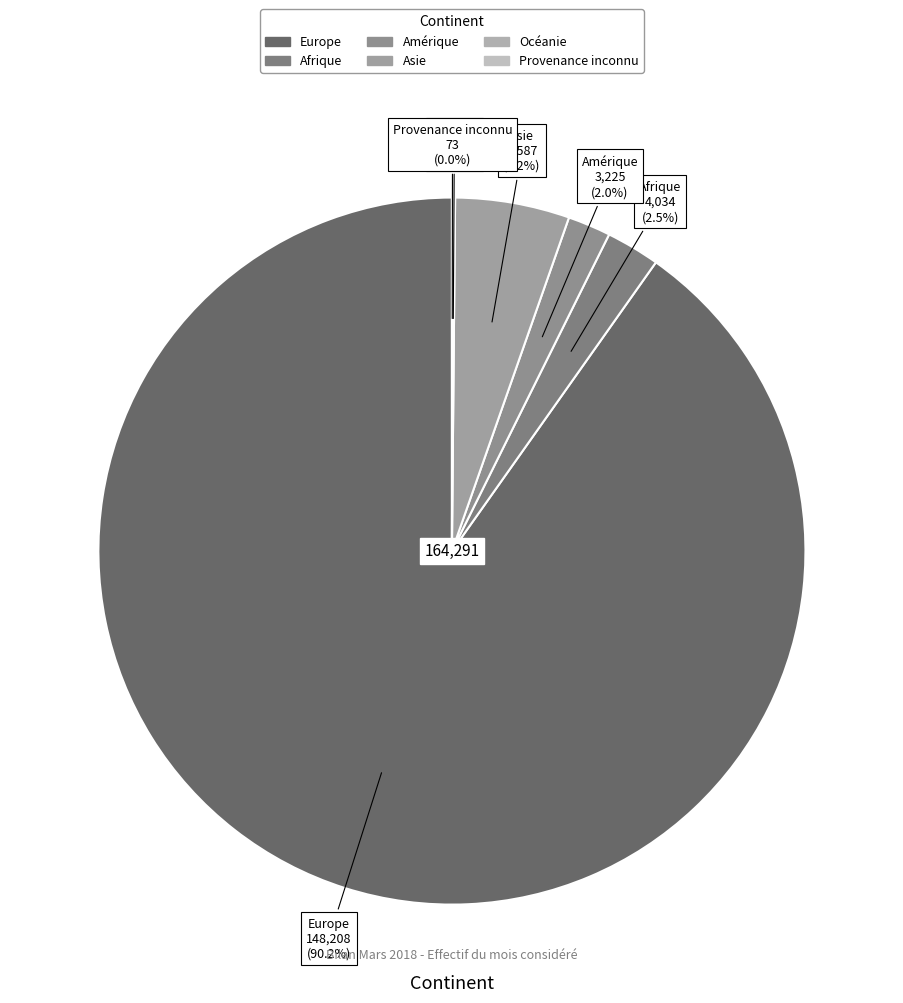

To the nearest percent, what portion does Europe represent?

90%